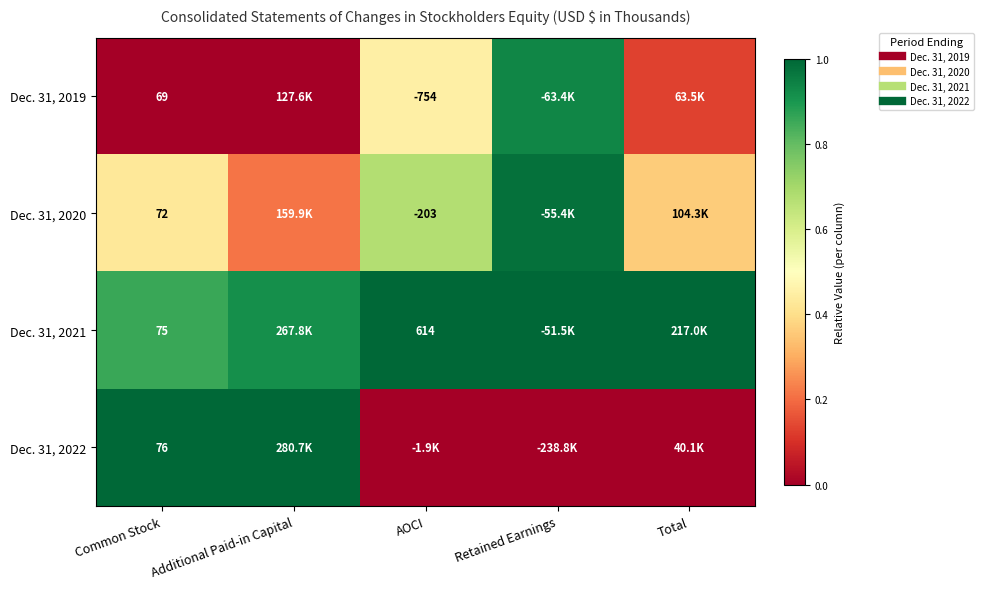

Where is Dec. 31, 2021 nearest to the value 0?

Common Stock